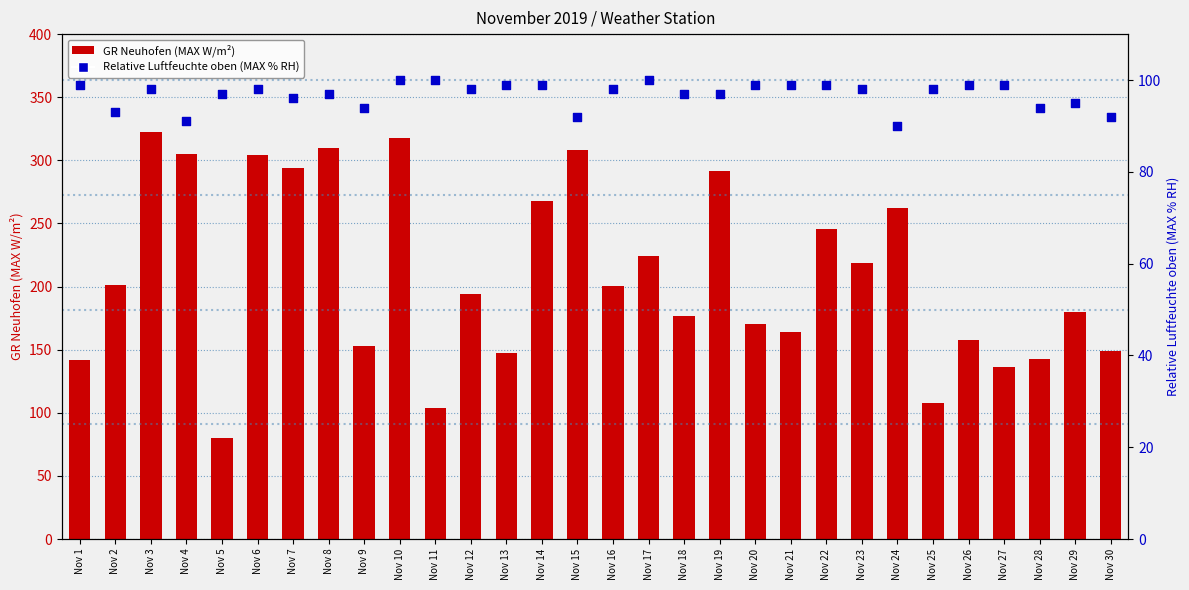

Is the value of GR Neuhofen (MAX W/m²) at Nov 23 greater than the value of Relative Luftfeuchte oben (MAX % RH) at Nov 9?

Yes